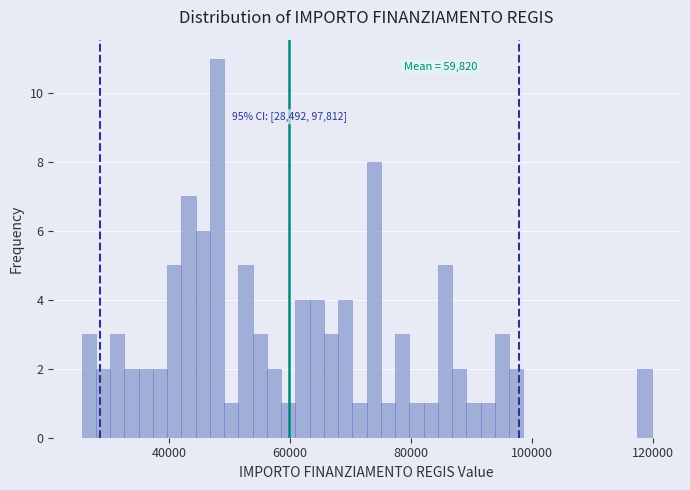

Around what value on the x-axis is the tallest bar? Give the approximate position of its centre, as read against the axis.

48000